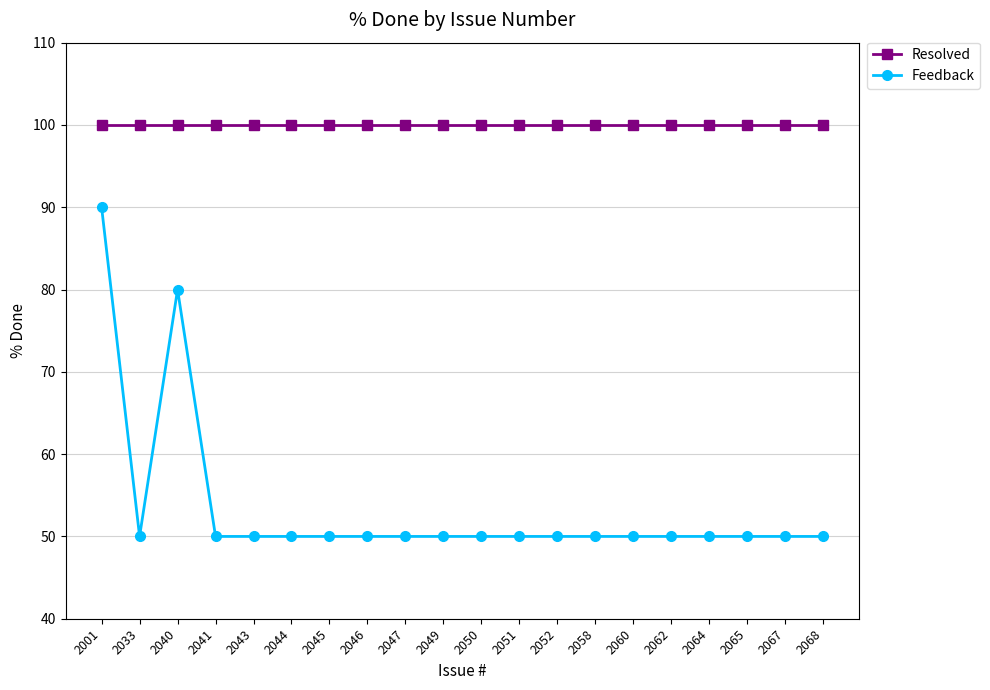

What is the sum of the Feedback values at 2047 and 2052?

100